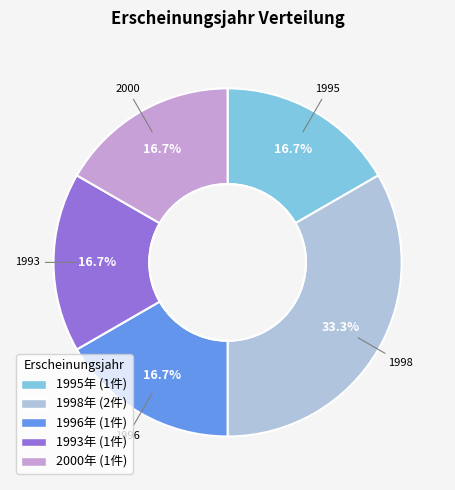

Is there any slice that represents more than half of the pie?

No